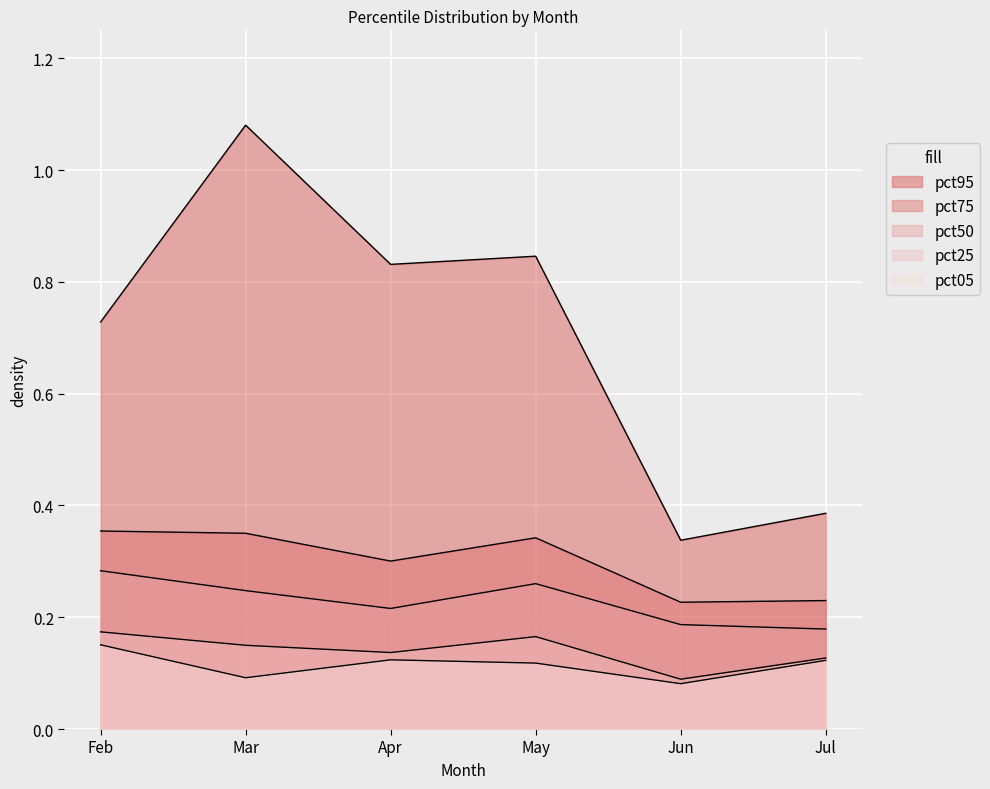

At which category is the sum across all series the highest?

Mar